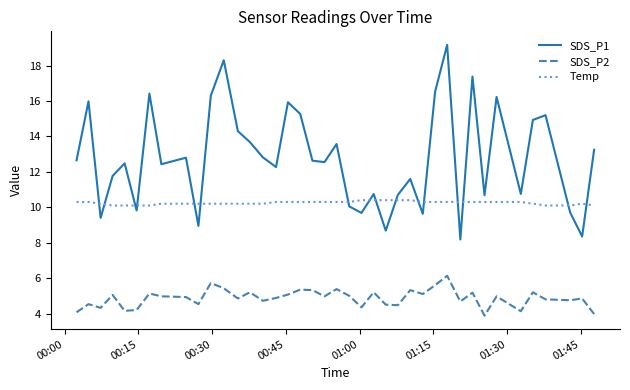

Is this an area chart (filled region under the line)?

No